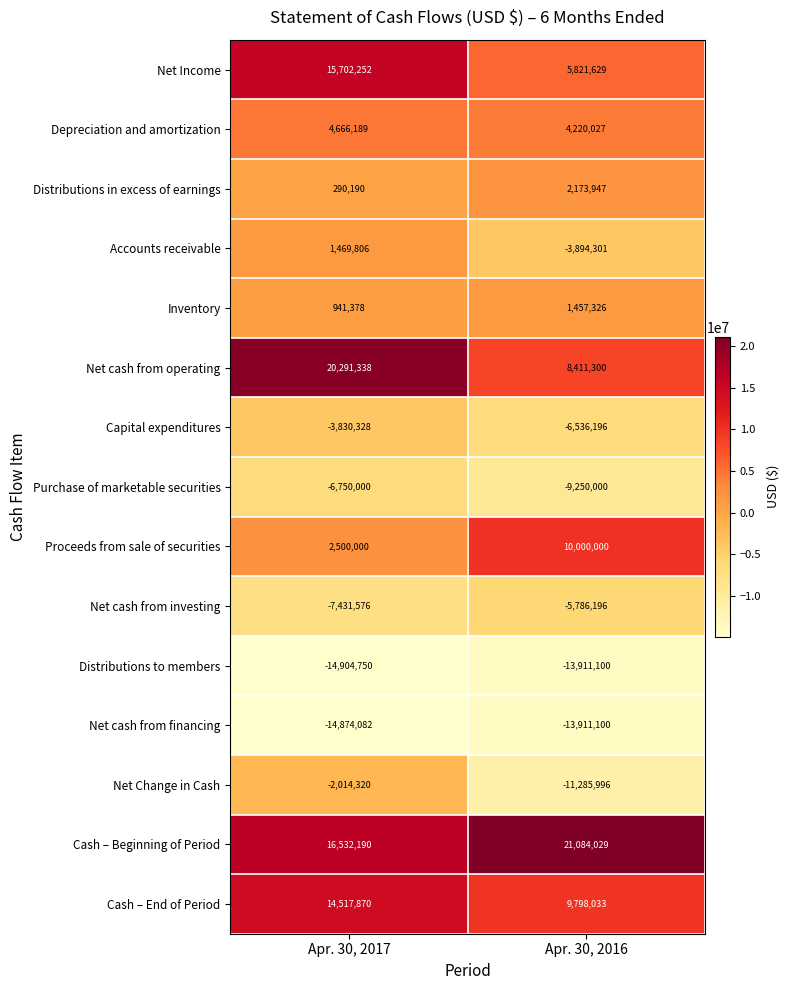

At which label is Net Change in Cash closest to -6650158?

Apr. 30, 2017